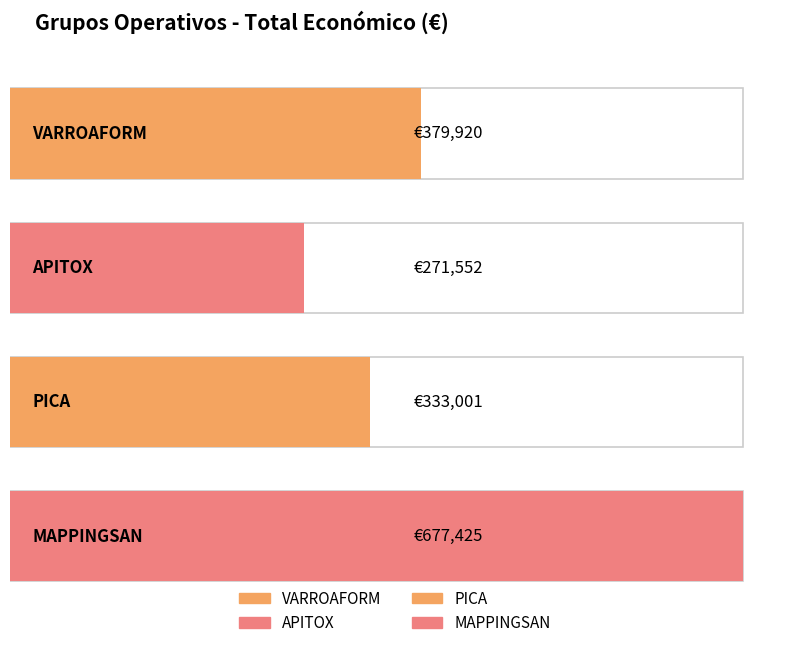

The chart shows a value of 469618 at APITOX. True or false?

False